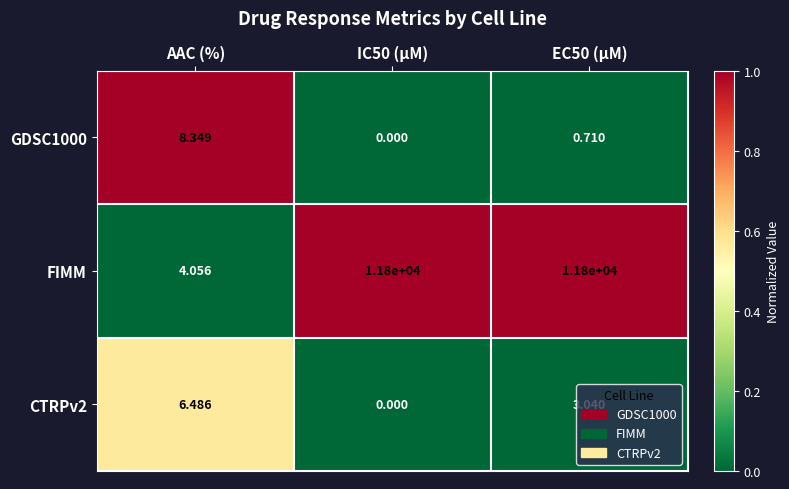

What is the difference between the highest and lowest values at AAC (%)?

4.3